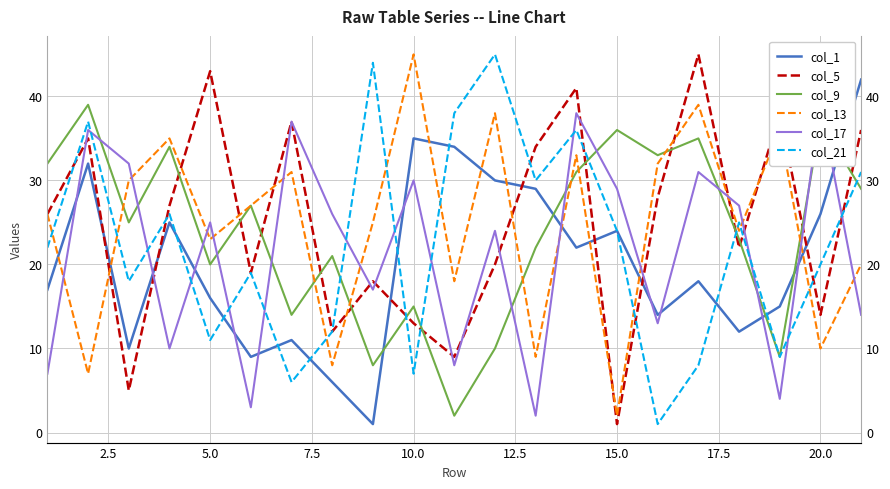

What is the average value of the col_21 series?

22